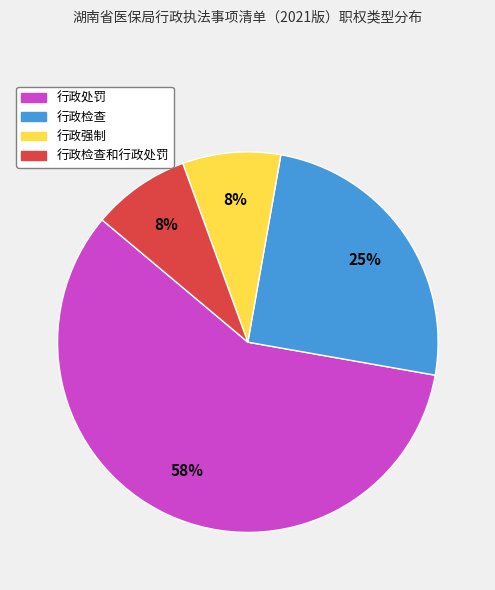

Does any single category account for the majority?

Yes